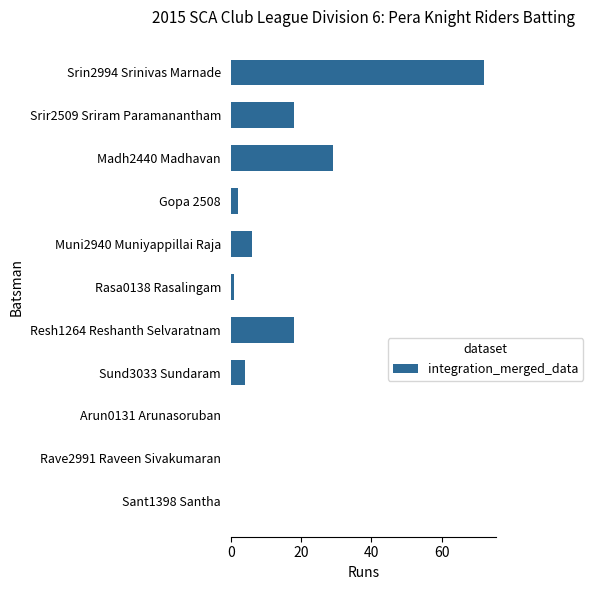

Is it true that the value at Resh1264 Reshanth Selvaratnam is 18?

True